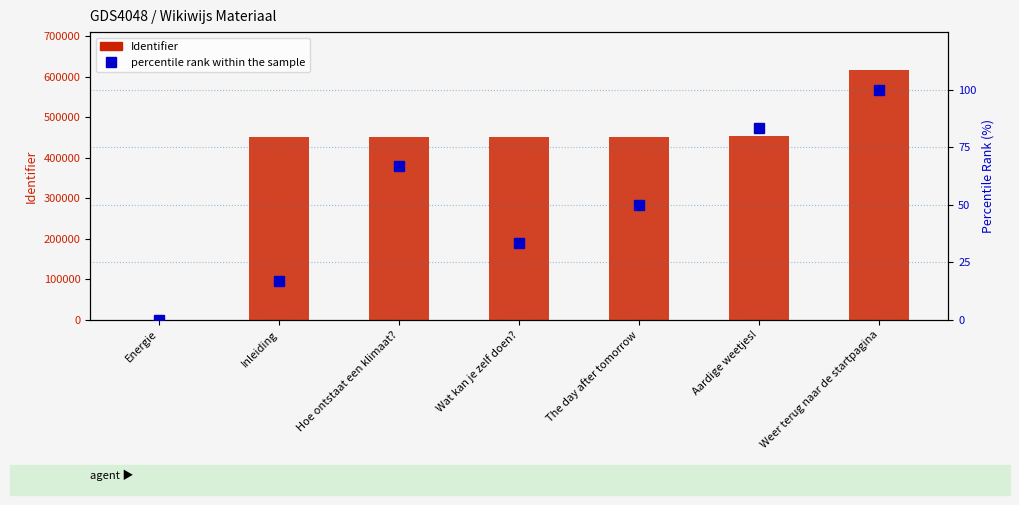

Where does the percentile rank within the sample series first go above 50?

Hoe ontstaat een klimaat?